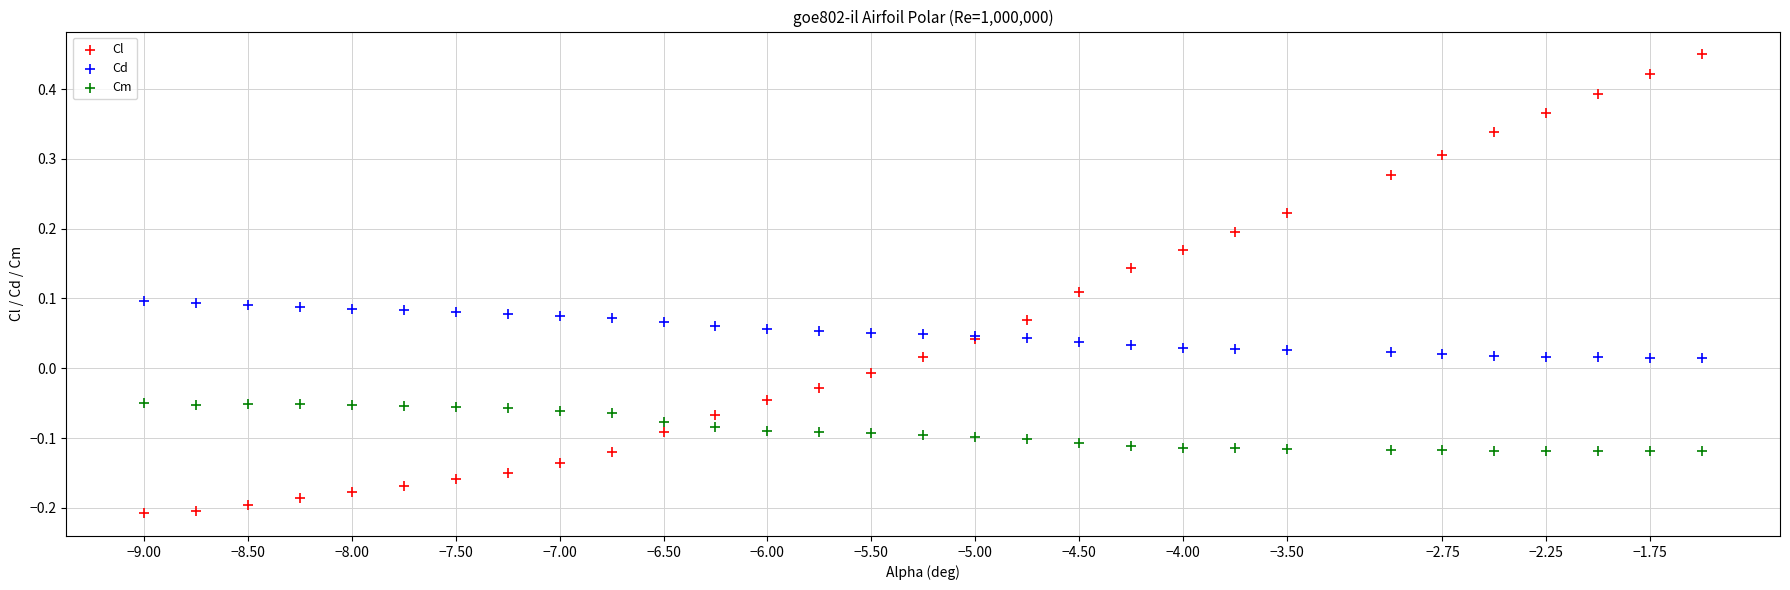

Which series has the largest Y range (max minus min)?

Cl